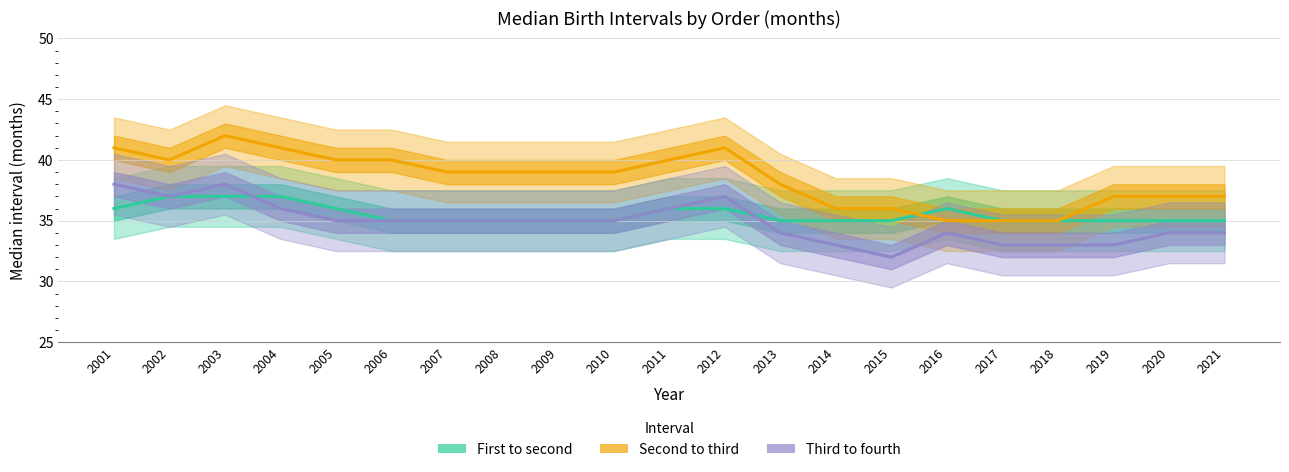

At which label is Third to fourth closest to 35?

2005